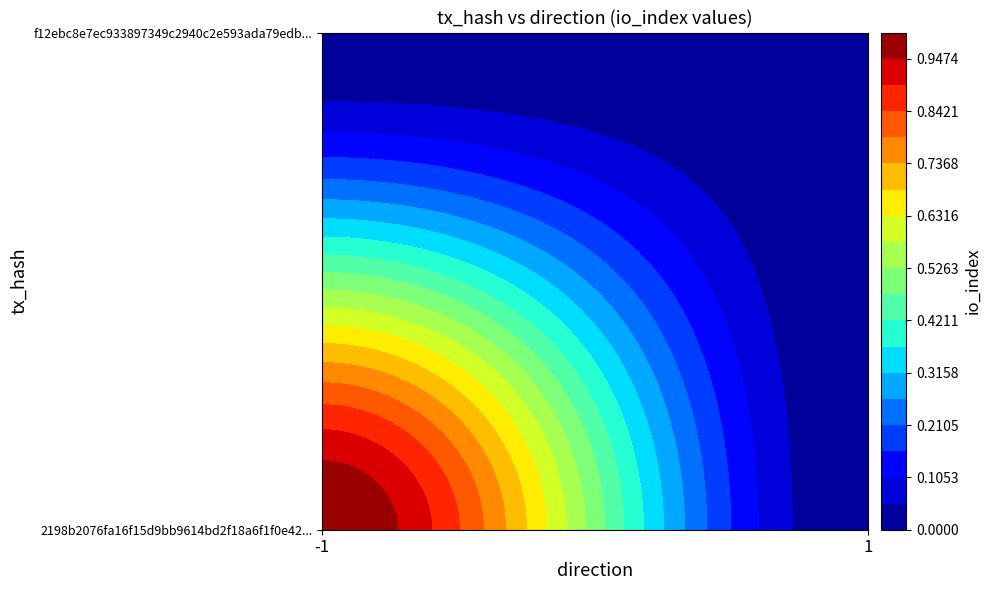

List the series in order of their overall mean, lowest first.

f12ebc8e7ec933897349c2940c2e593ada79edb, 2198b2076fa16f15d9bb9614bd2f18a6f1f0e42